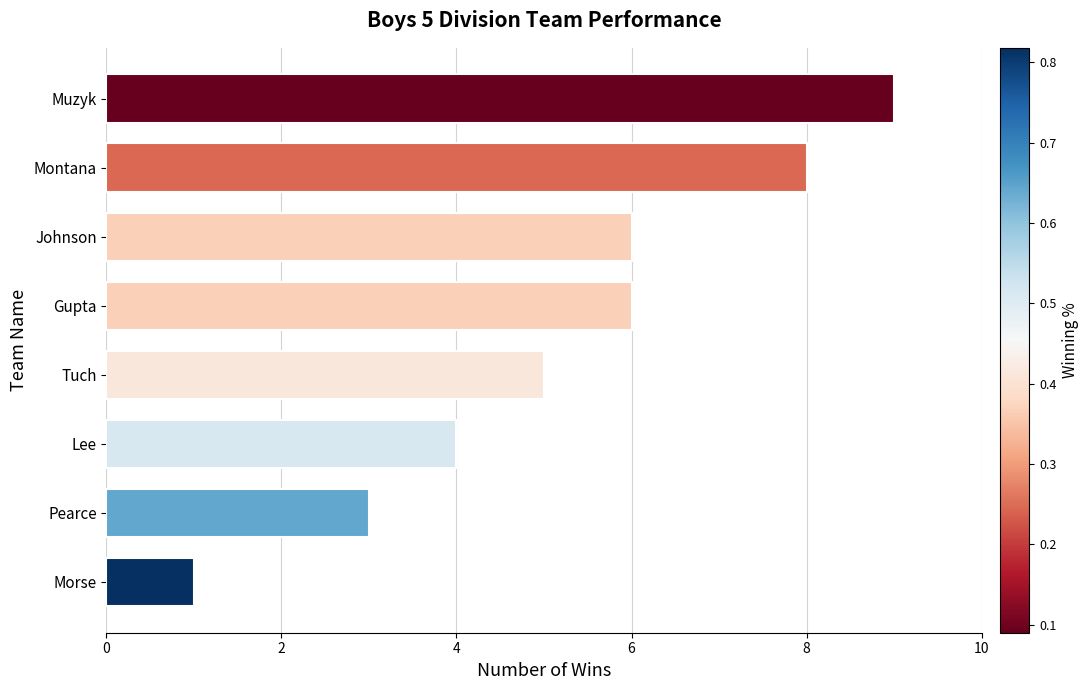

Approximately how many times larger is the value at Gupta compared to Lee?

1.5